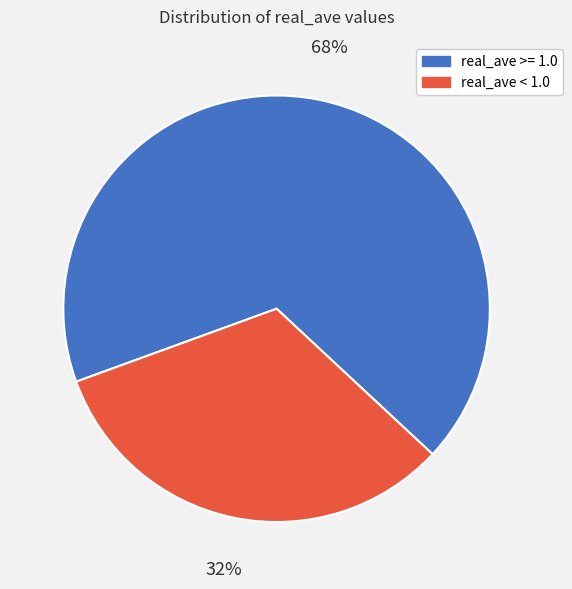

Which category accounts for the majority?

real_ave >= 1.0